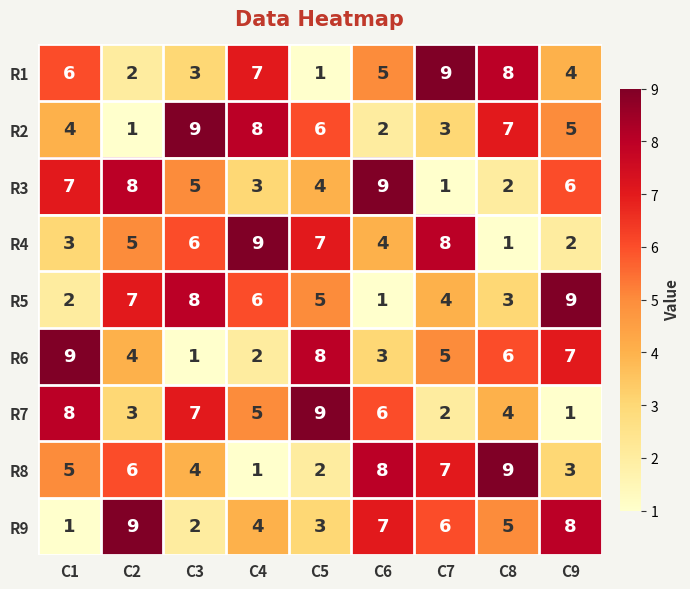

What is the difference between the highest and lowest values at C2?

8